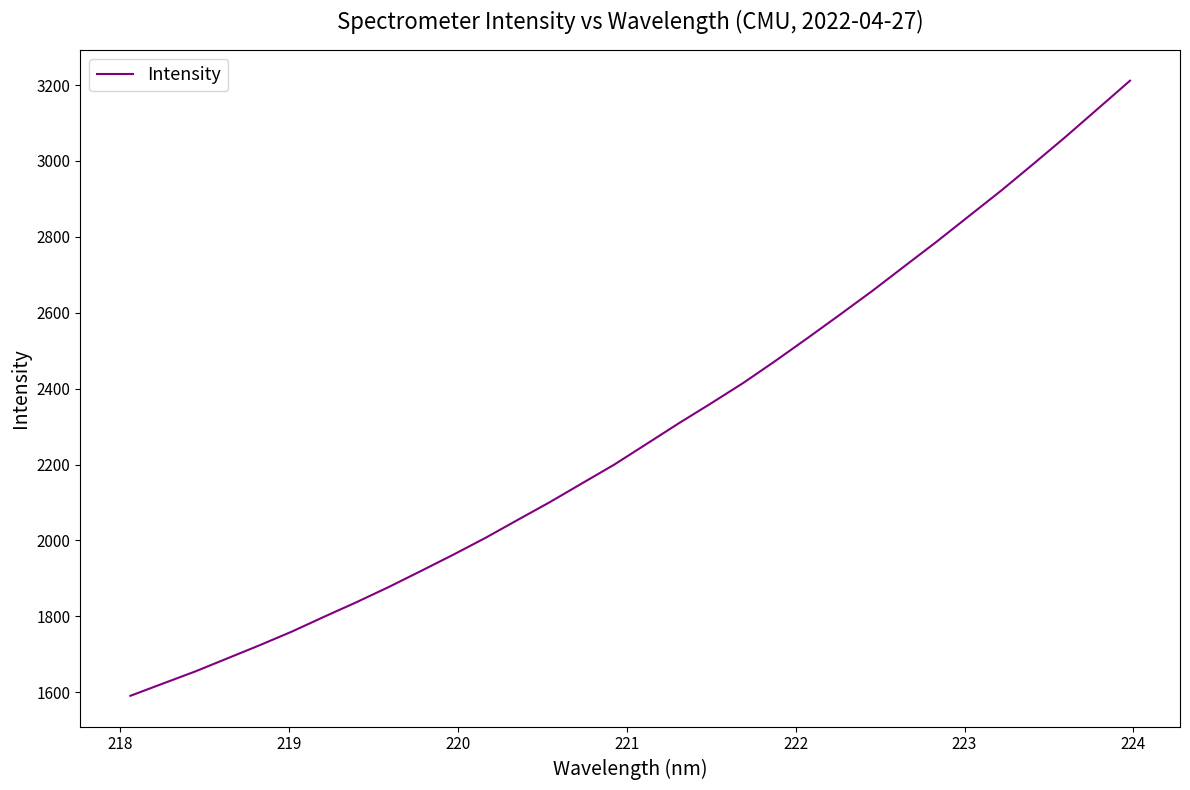

What is the greatest value displayed?

3211.5